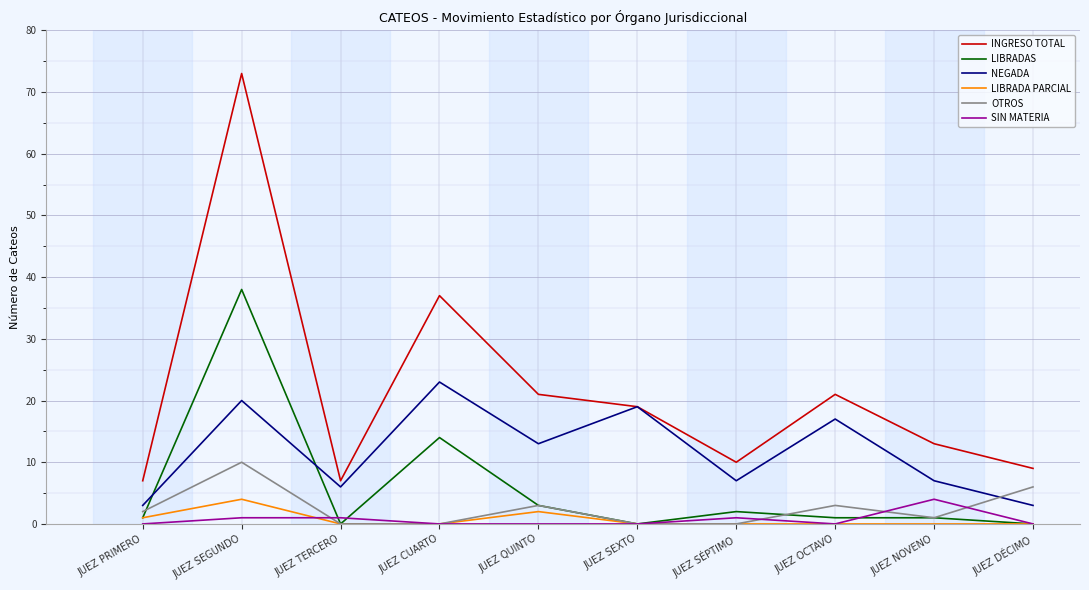

Which series has the largest total across all categories?

INGRESO TOTAL